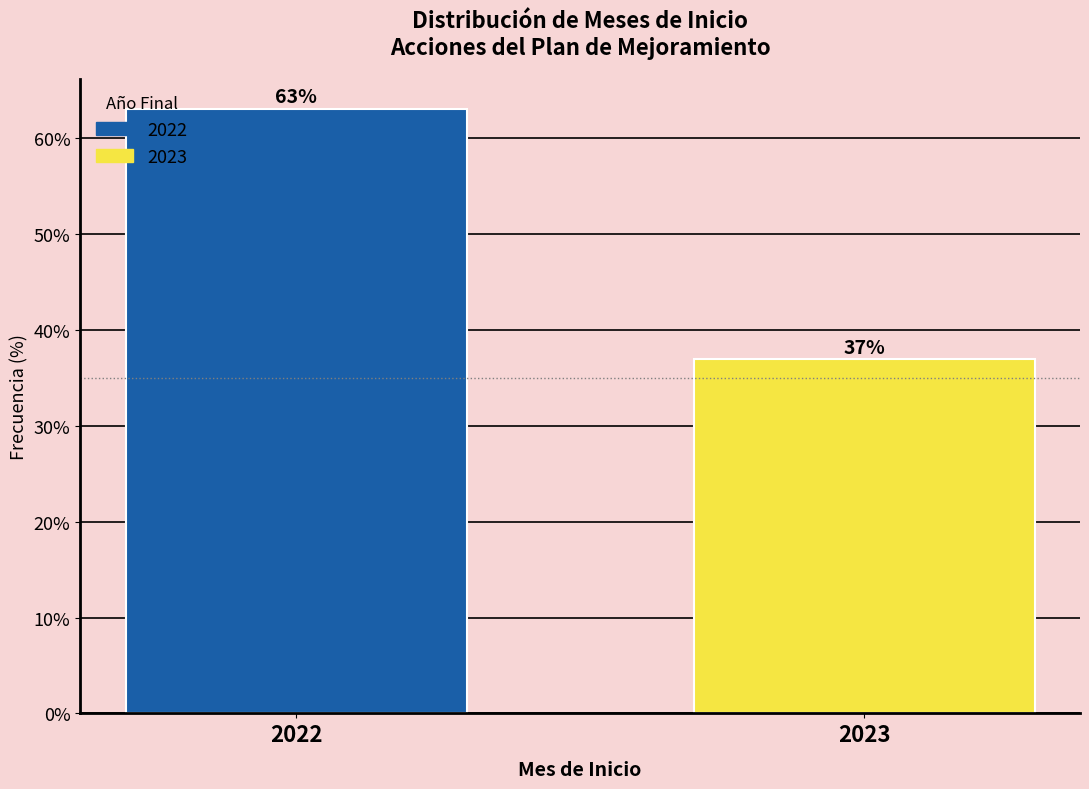

What is the greatest value displayed?

63.1